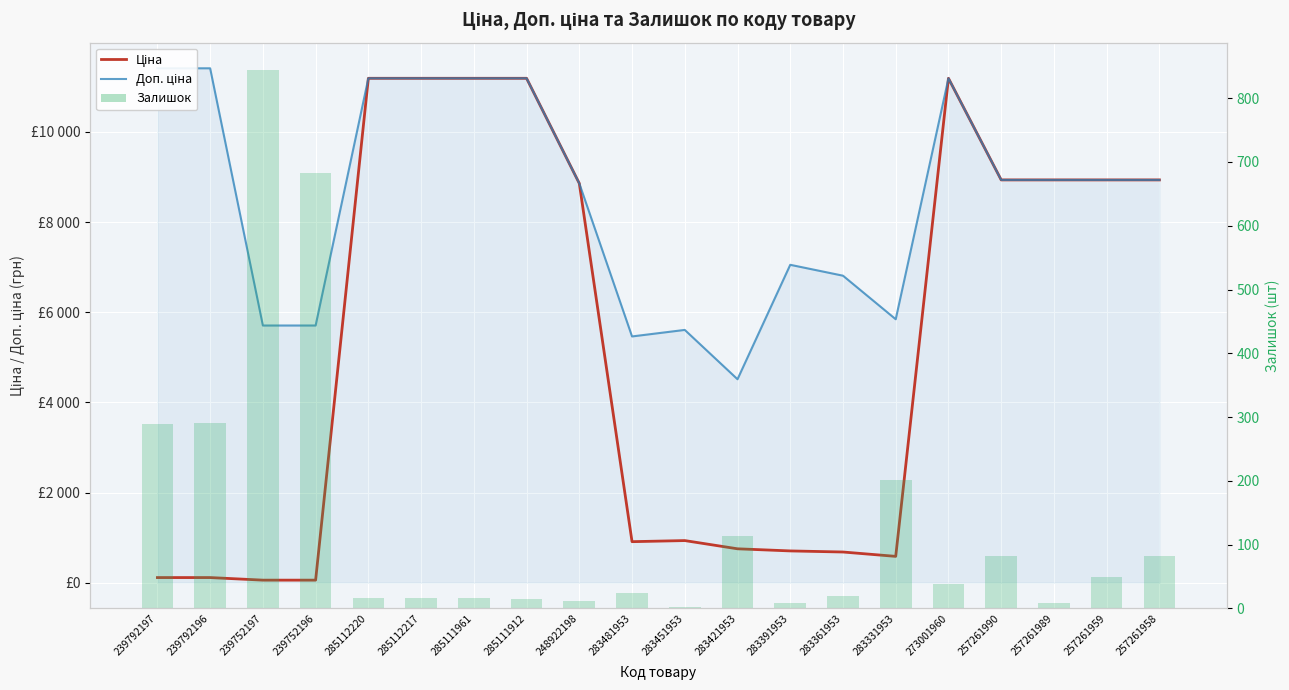

Which has a higher value, 239752196 or 285112217?

285112217